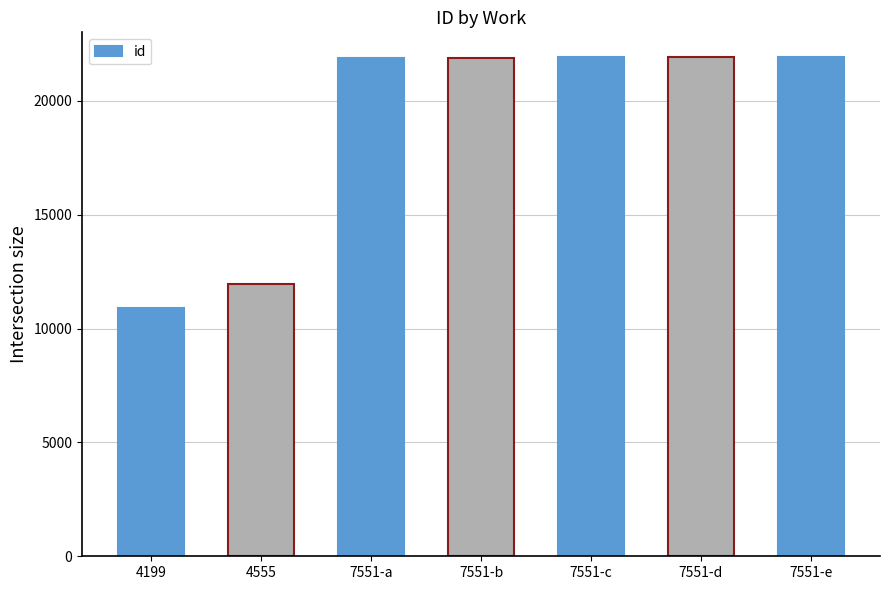

Where is the data nearest to the value 16396?

4555